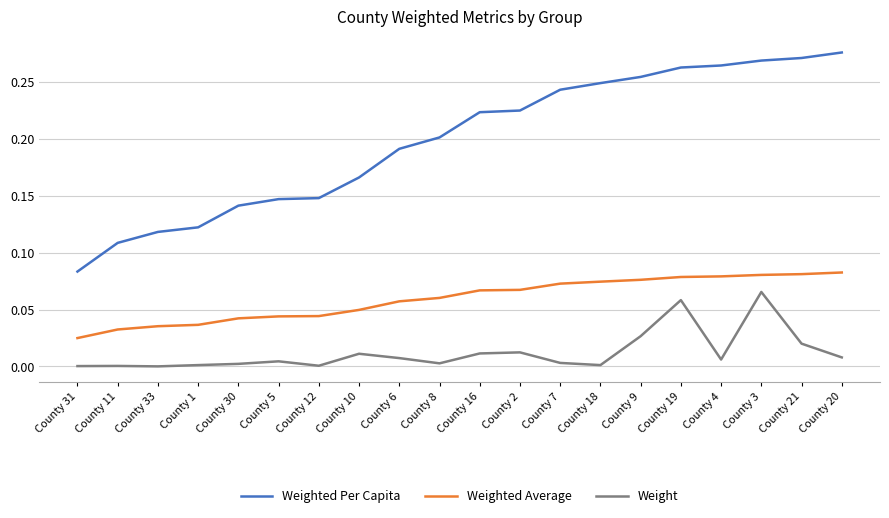

True or false: Weight and Weighted Average cross at least once.

False